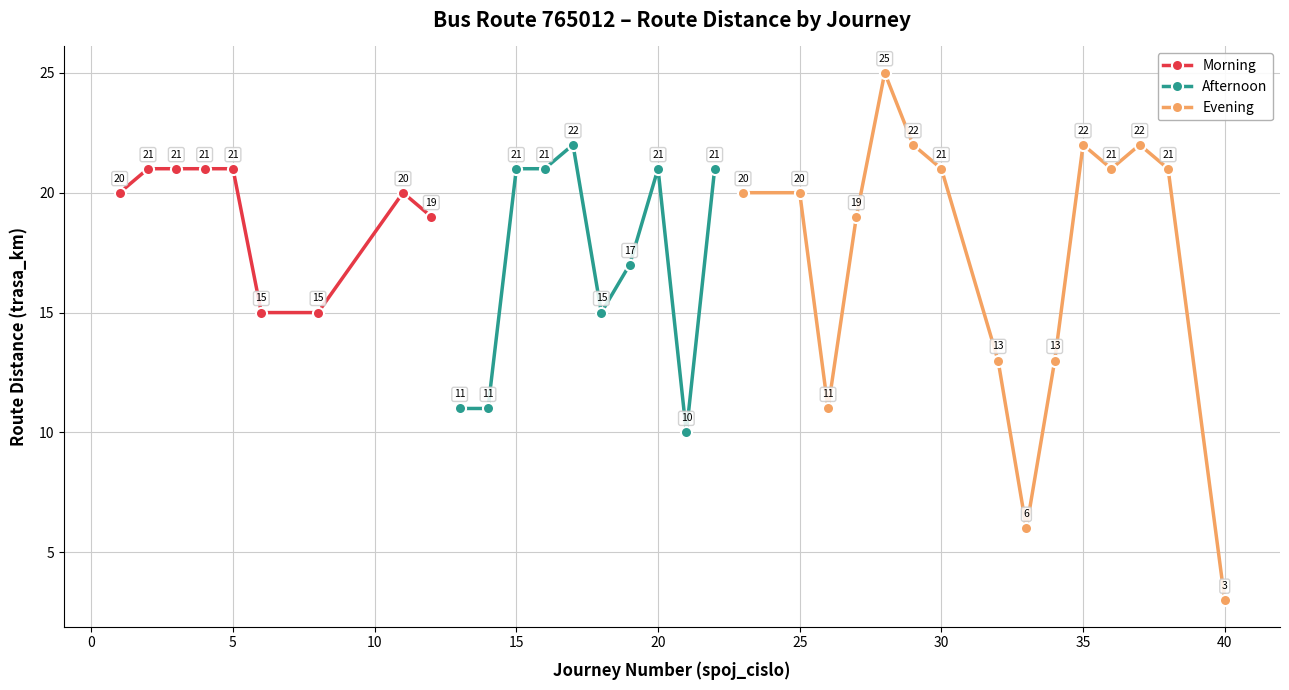

What is the value of the Morning point at the 4th from the left?

21